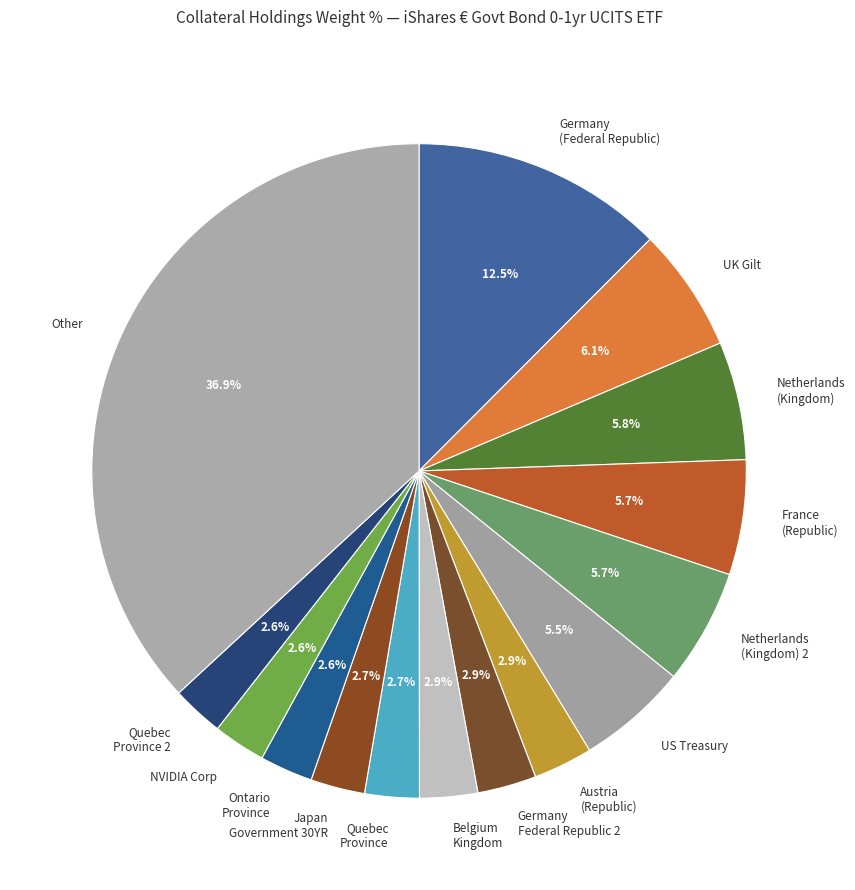

To the nearest percent, what is the average slice percentage?

7%